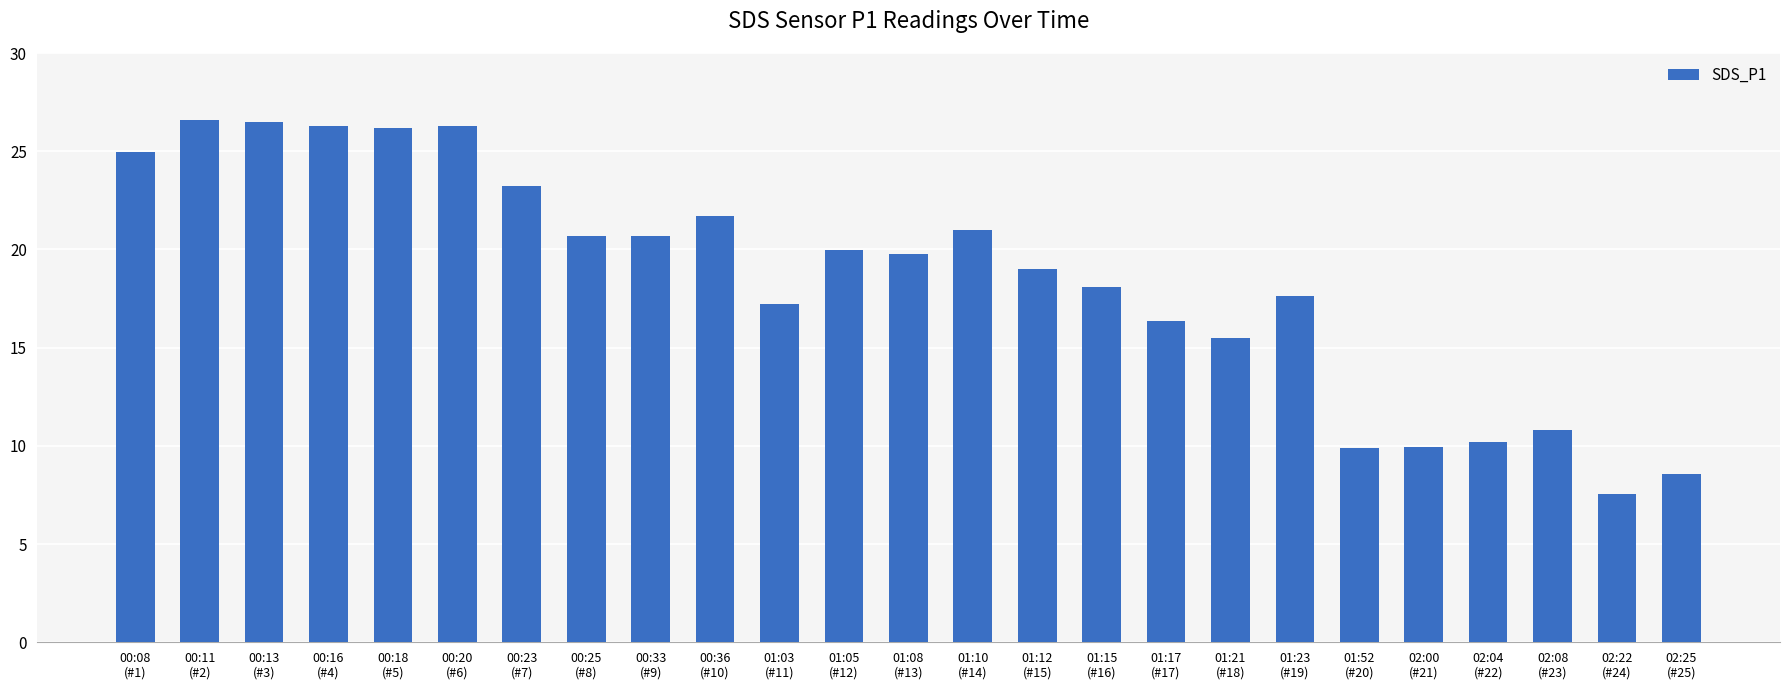

How many bars are there in total?

25